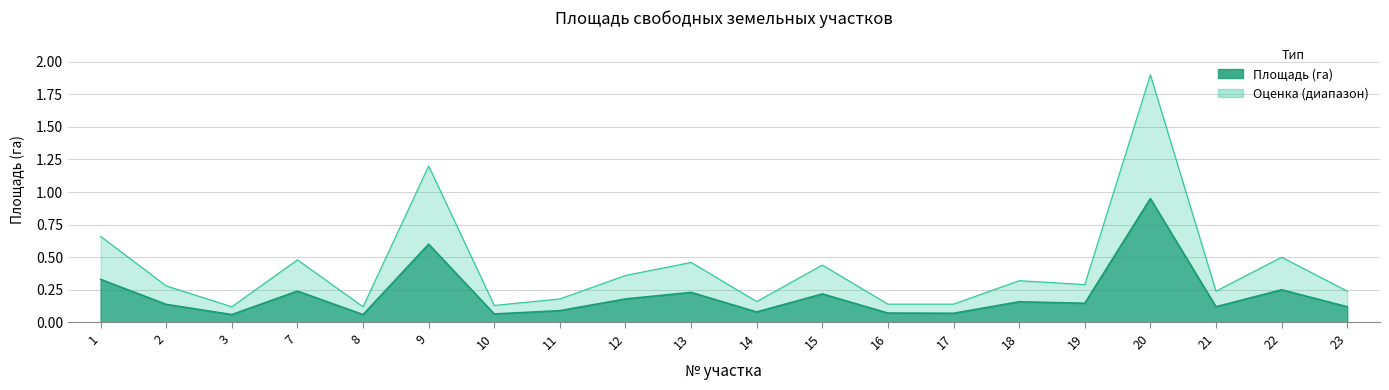

True or false: the data shows 0.1 at 23.

True